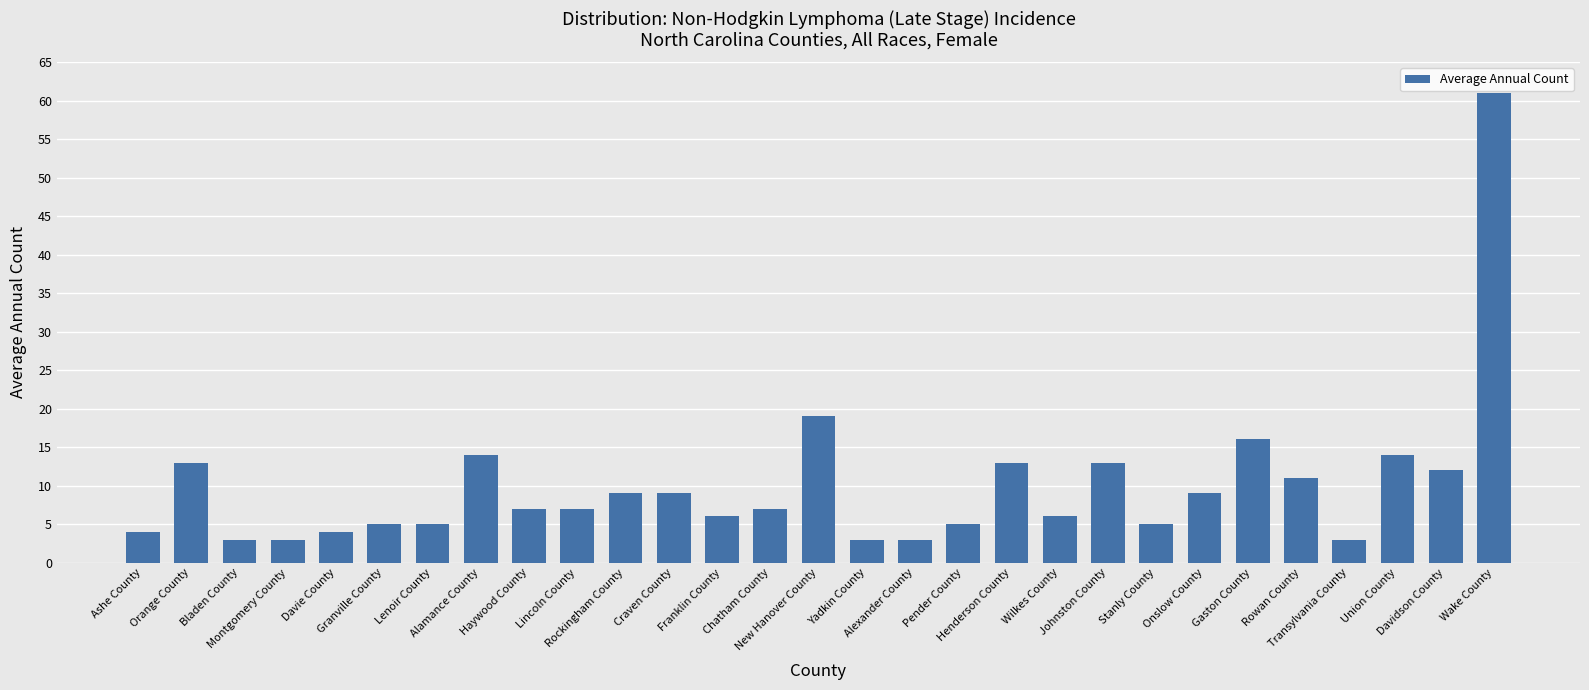

Is it true that the value at Alamance County is 7?

False